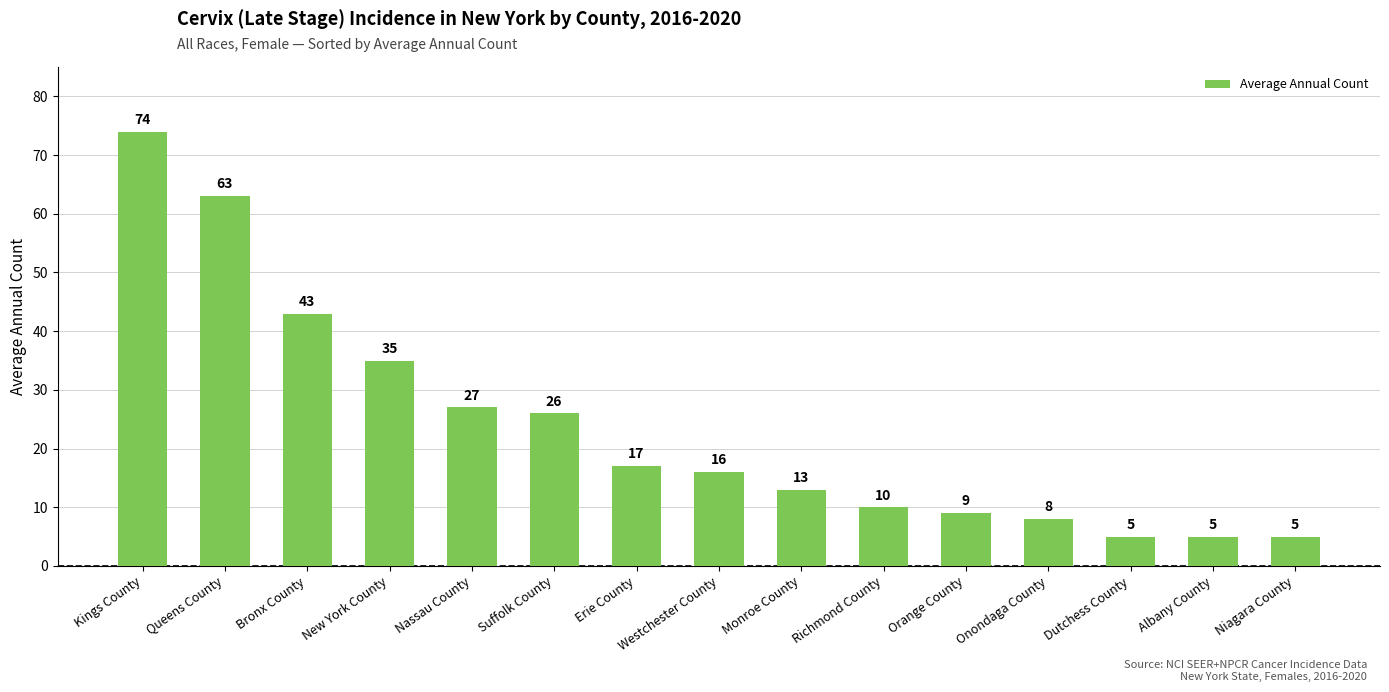

Reading left to right, extract all data points from this chart.

74	63	43	35	27	26	17	16	13	10	9	8	5	5	5